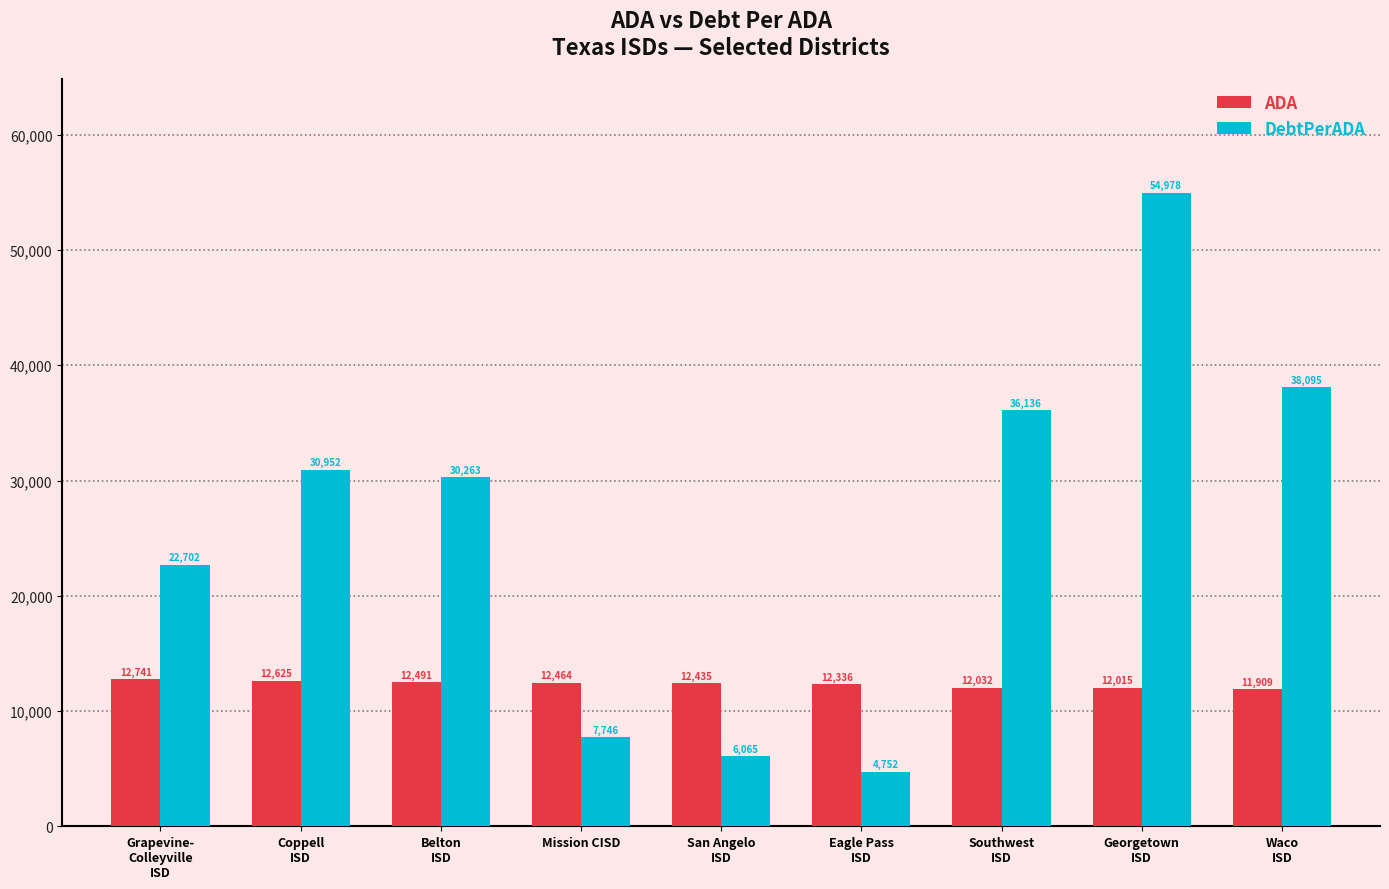

What is the highest value of the ADA series?

12740.7